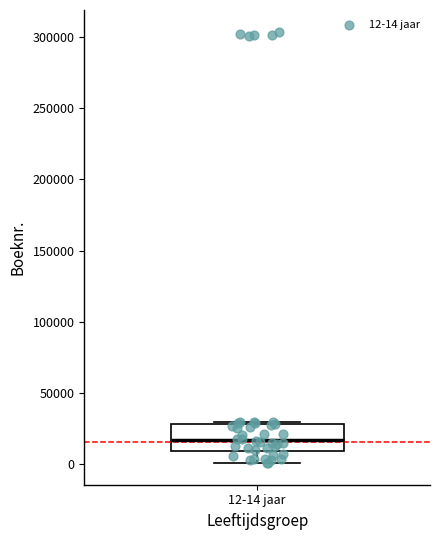

Where does the median line of the box for 12-14 jaar sit on the y-axis? The values are not printed on the chart, so give them approximately, as read against the axis.

15000